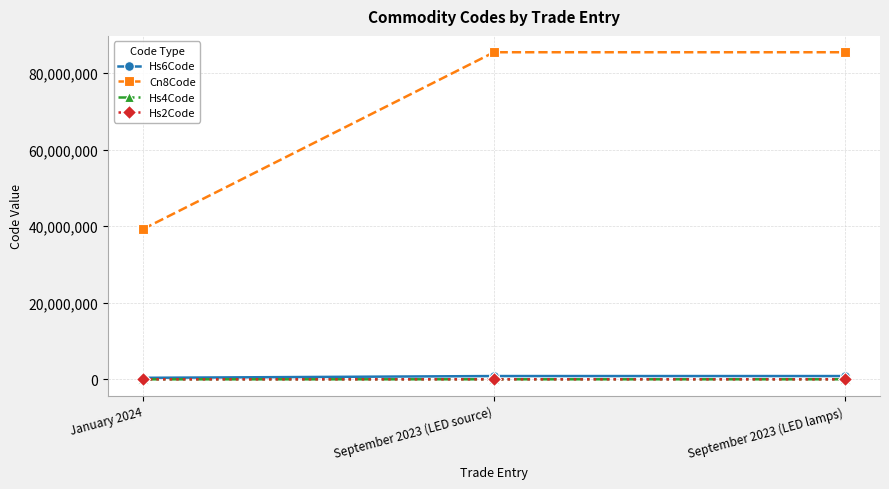

Which series has the largest range (max minus min)?

Cn8Code